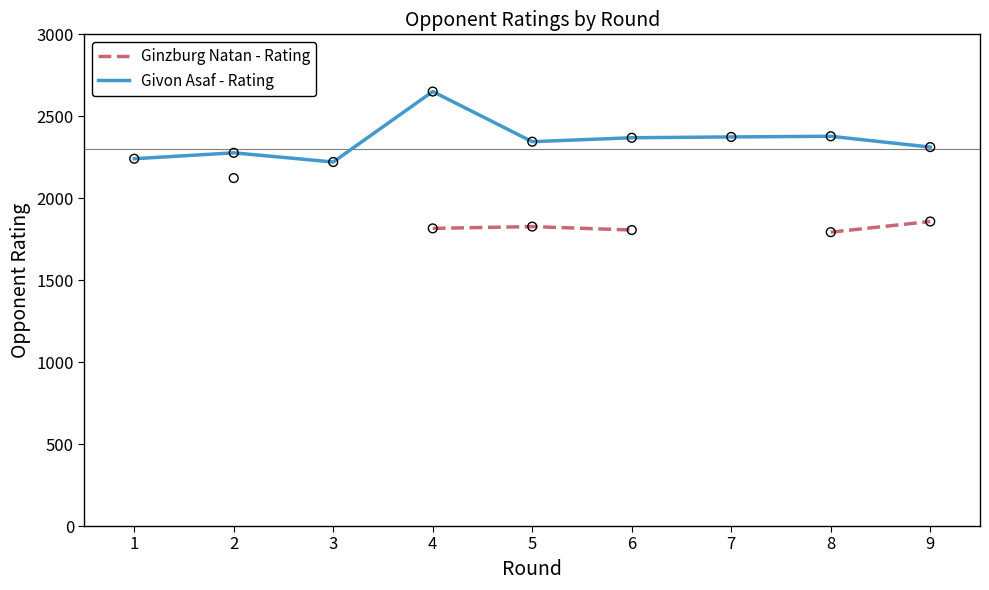

Which series reaches the maximum Y coordinate?

Givon Asaf - Rating